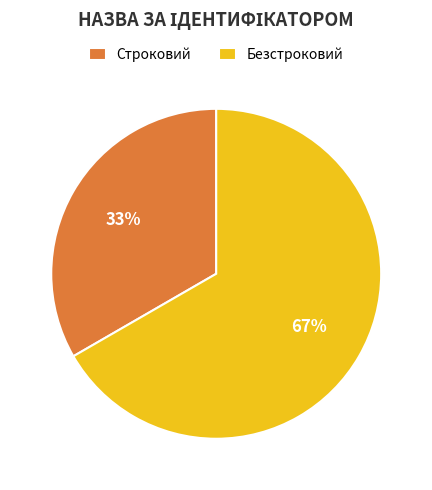

To the nearest percent, what portion does Безстроковий represent?

67%